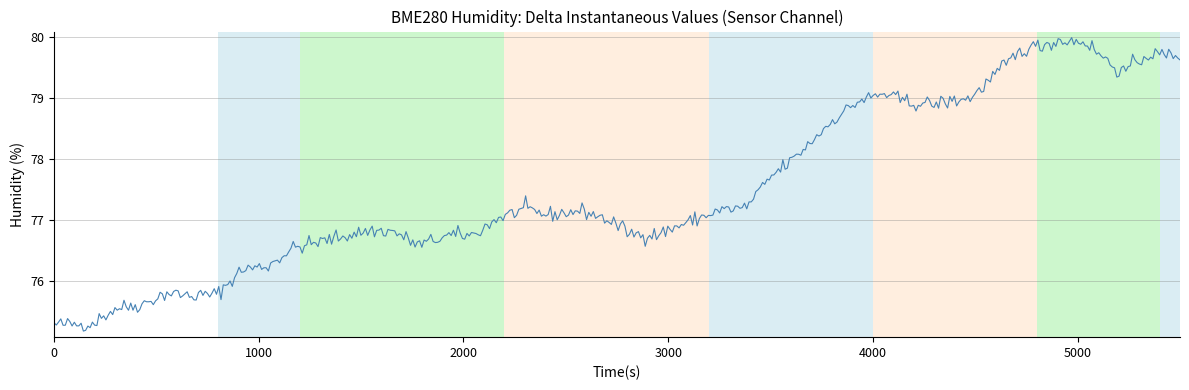

How many lines are shown in the chart?

1